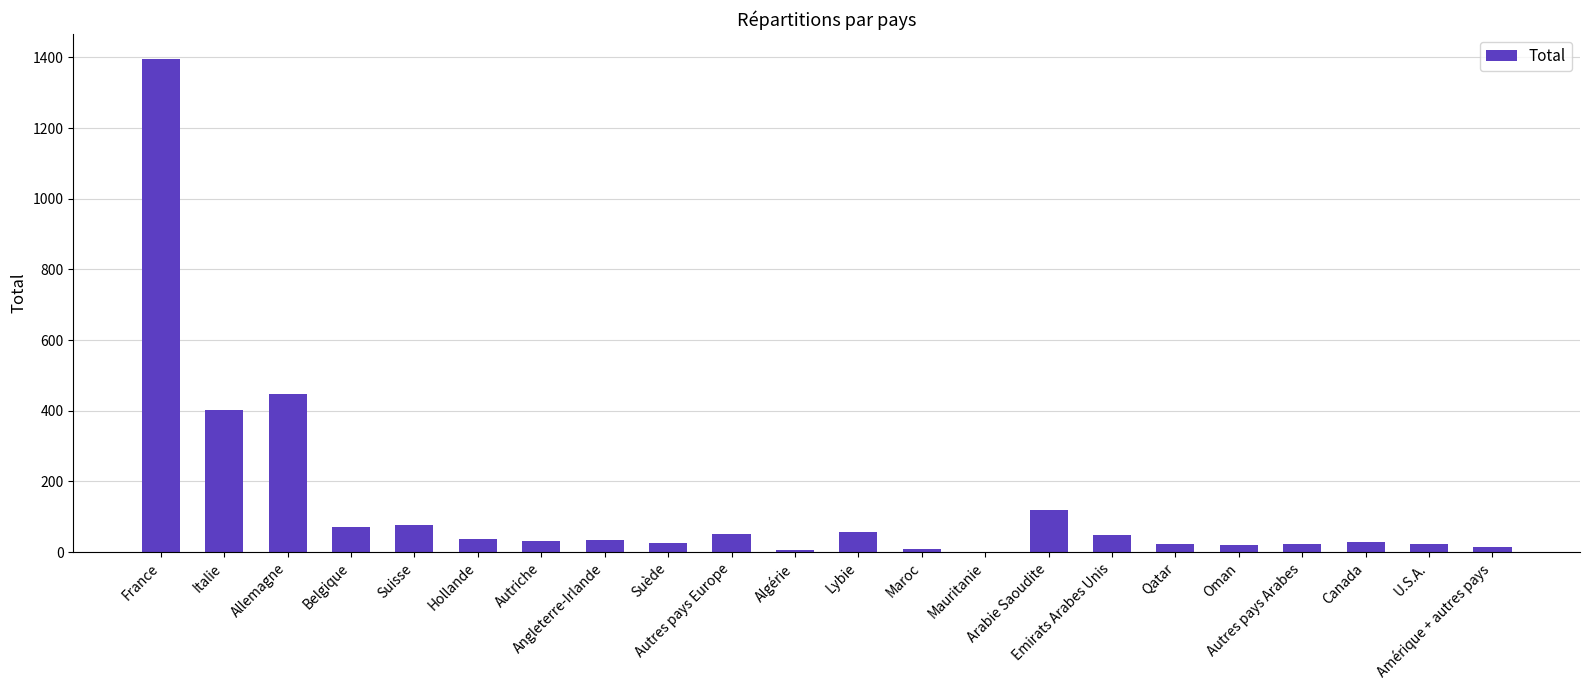

Where is the data nearest to the value 698?

Allemagne